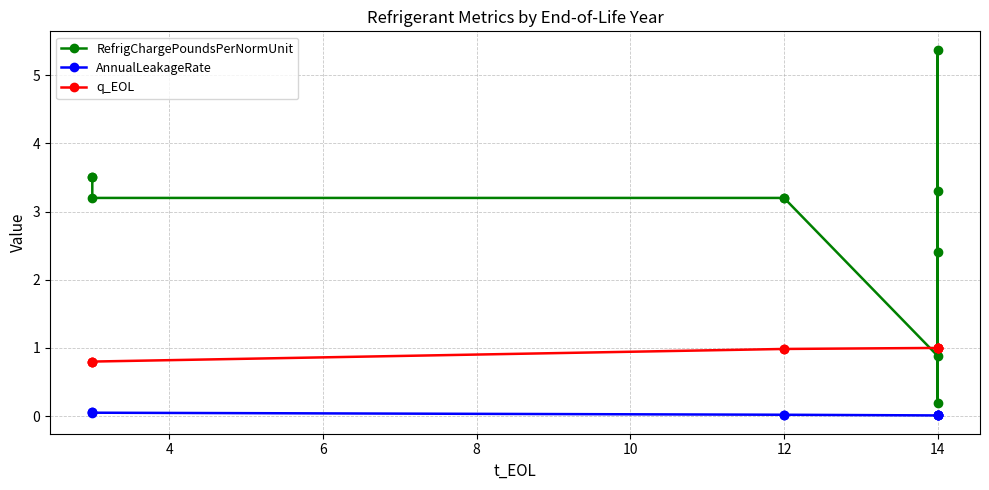

Which series has the largest range (max minus min)?

RefrigChargePoundsPerNormUnit